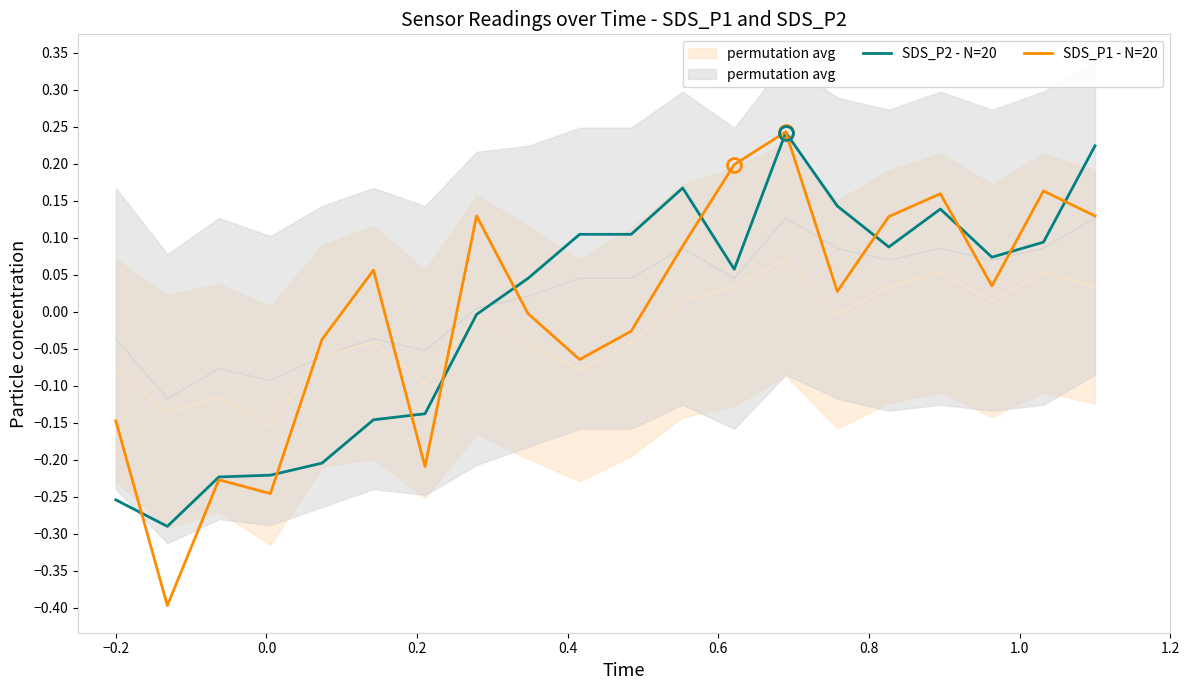

How many values in SDS_P1 - N=20 are below zero?

9